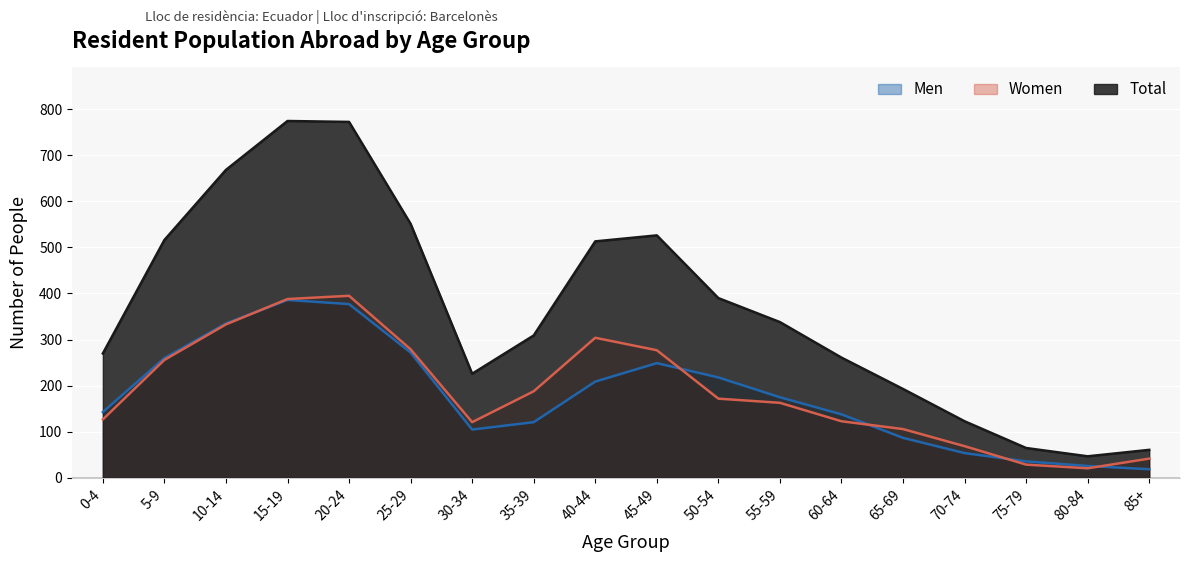

Which category has the lowest value across all series?

85+